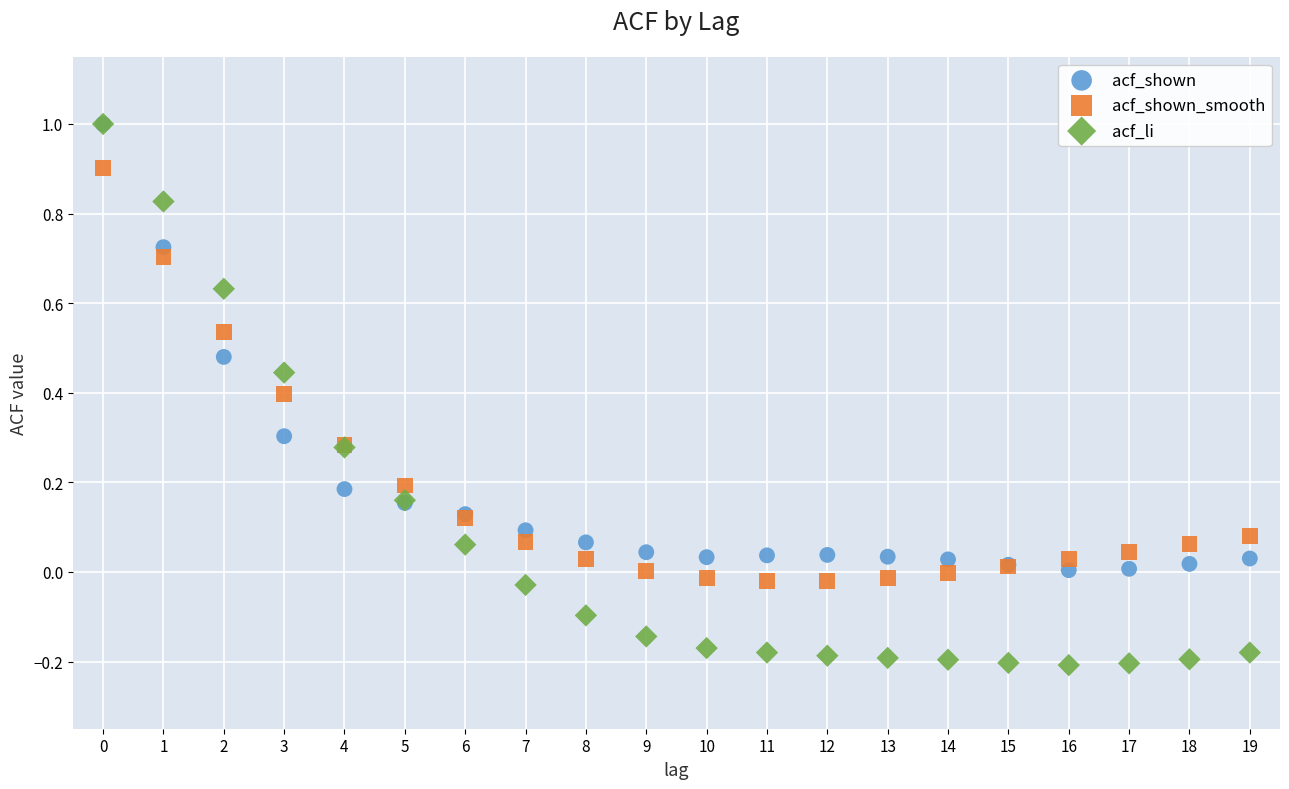

What are all the series names shown in the legend?

acf_shown, acf_shown_smooth, acf_li